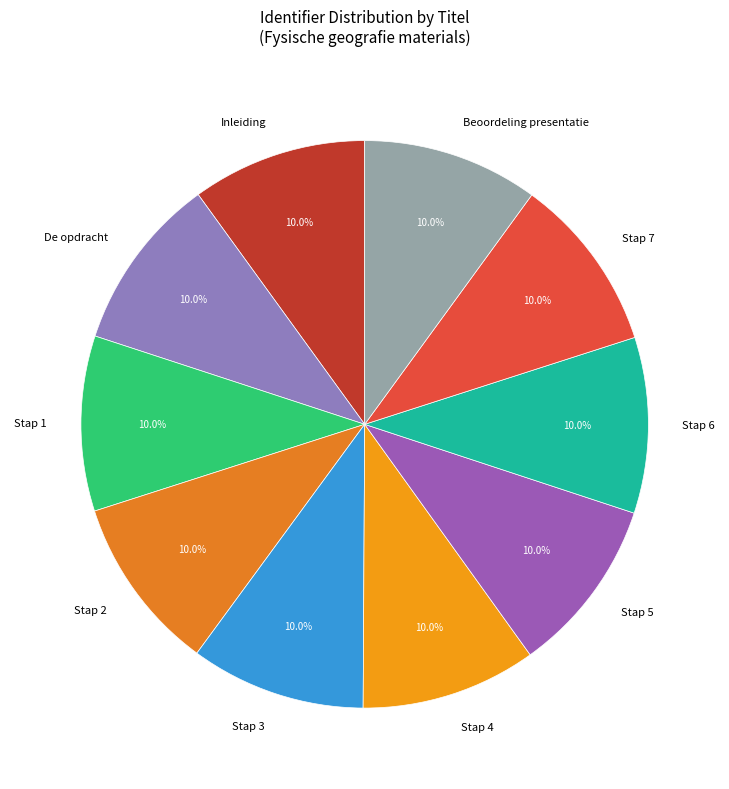

Does Stap 2 represent more than half of the total?

No